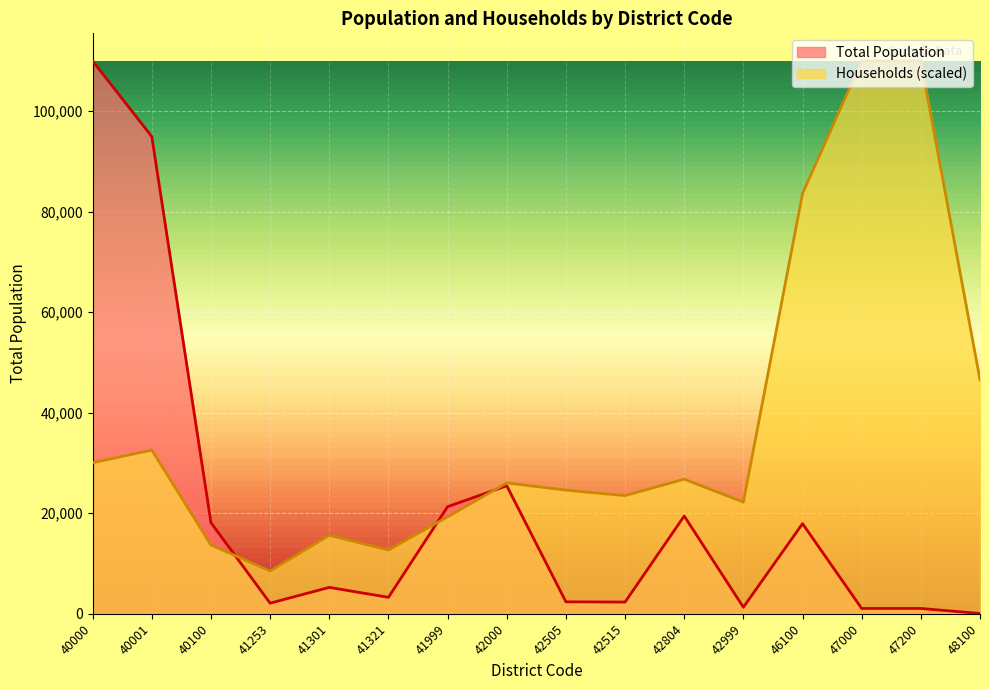

At which category is the sum across all series the highest?

40000